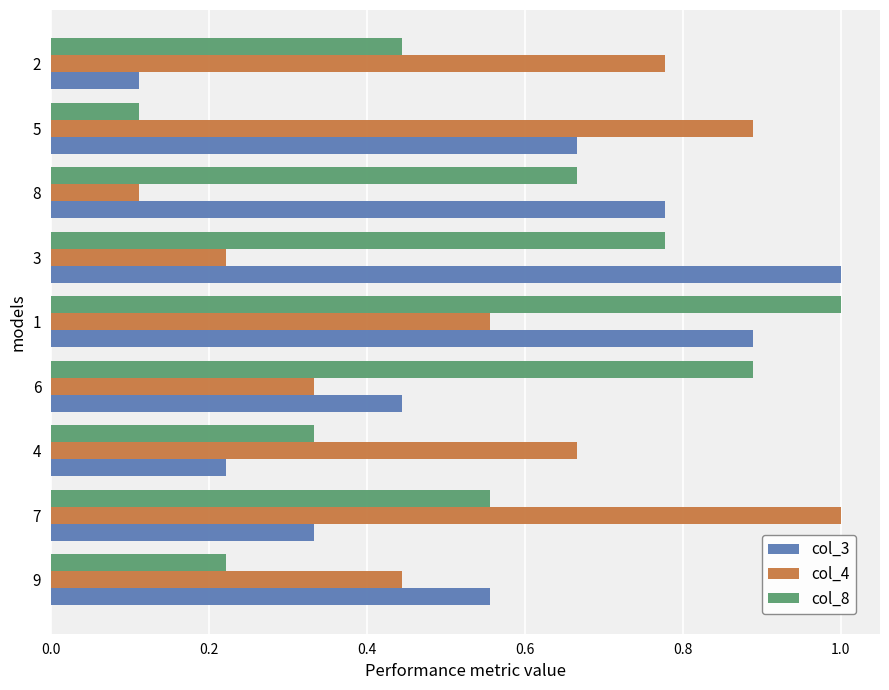

Is the value of col_8 at 4 greater than the value of col_3 at 8?

No